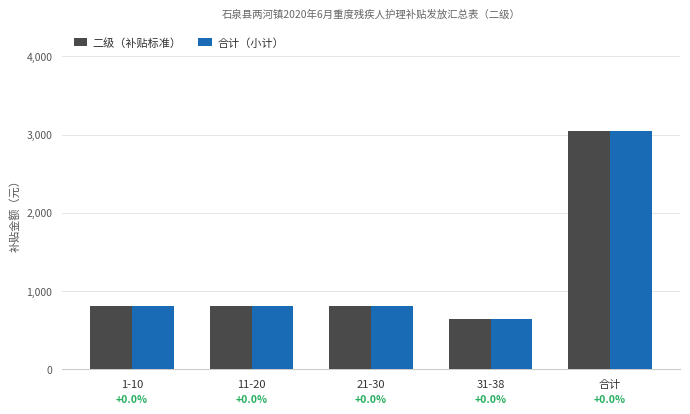

How many groups of bars are there?

5